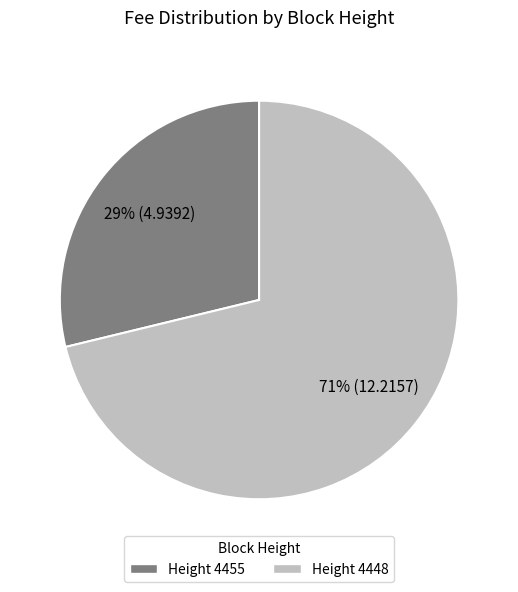

Is there a majority slice in this chart?

Yes